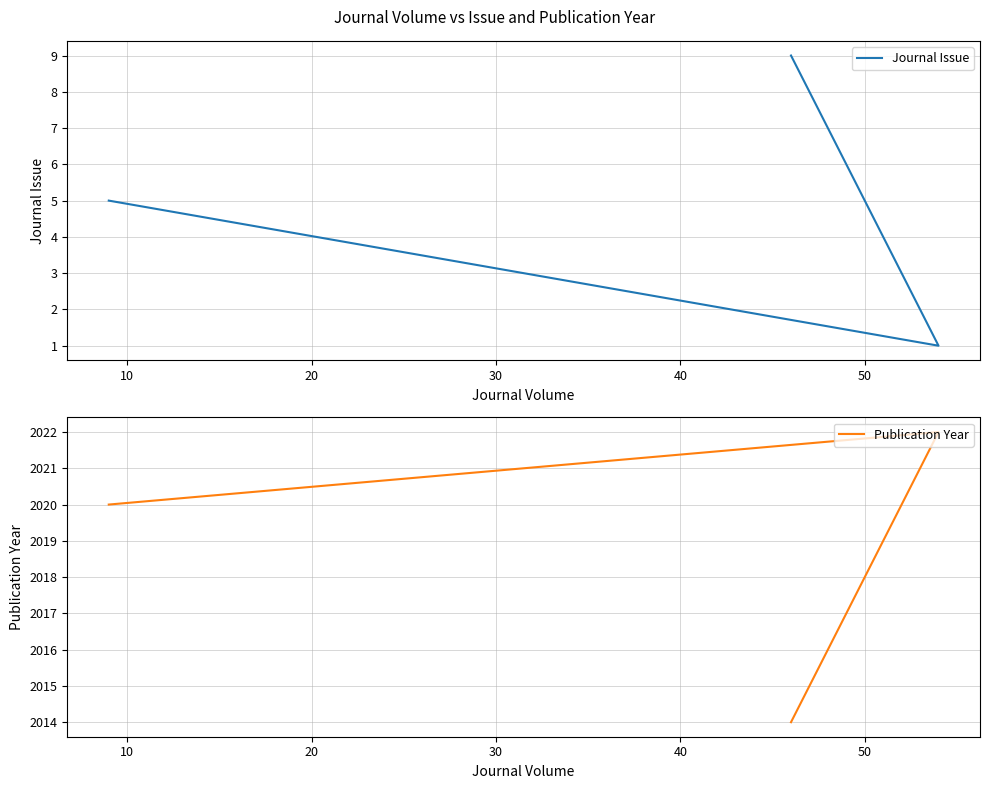

Which series has the largest range (max minus min)?

Journal Issue